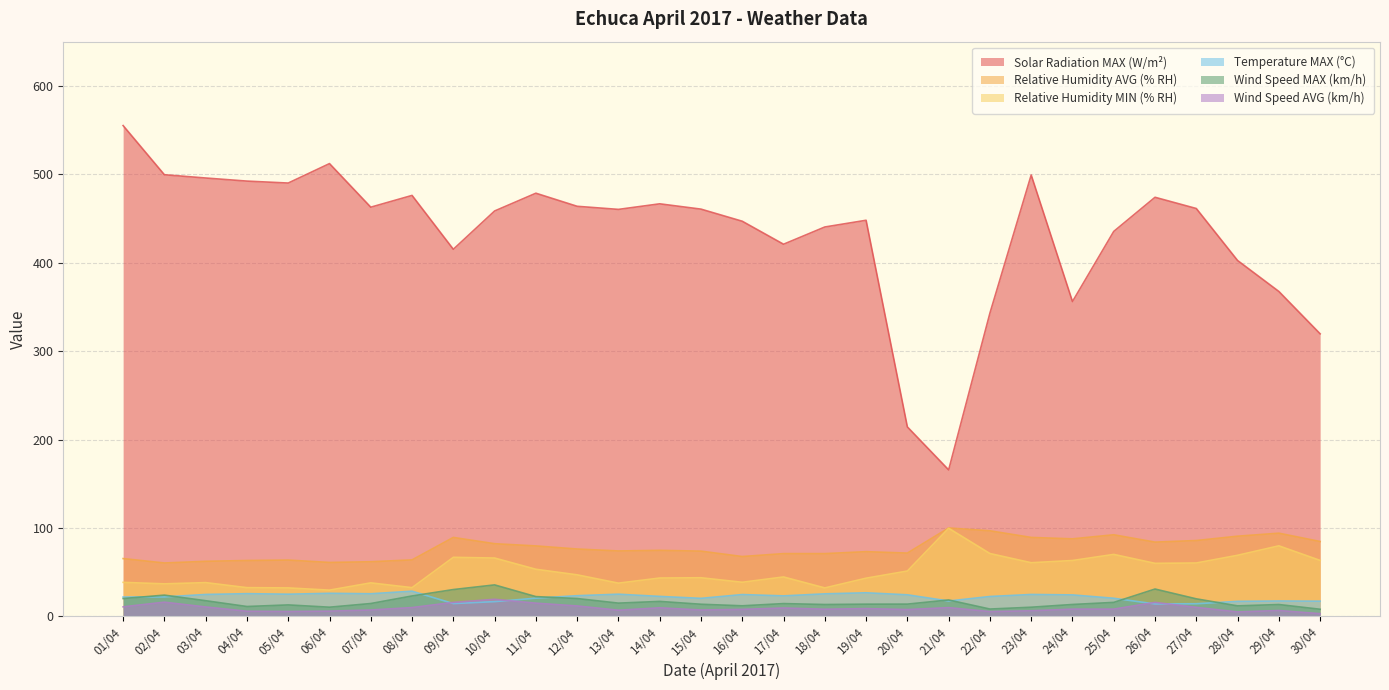

Reading right to left, extract all data points from this chart.

Solar Radiation MAX (W/m²): 319.6	367.5	402.5	461.3	474.0	435.4	356.1	499.2	343.0	165.7	214.3	448.0	440.4	420.9	446.9	460.6	466.6	460.3	463.8	478.6	458.5	415.2	476.1	462.8	512.1	490.1	492.3	495.8	499.5	555.1
Relative Humidity AVG (% RH): 84.7	94.1	90.7	85.8	84.0	92.3	87.7	89.3	96.8	100.0	71.6	73.2	71.0	71.0	67.7	73.8	74.7	74.0	76.2	79.7	82.2	89.3	63.9	61.8	61.0	63.7	63.2	62.3	60.4	65.4
Relative Humidity MIN (% RH): 63.3	79.8	69.1	60.4	60.0	70.1	63.2	60.7	71.1	99.7	51.3	43.2	32.2	44.6	38.6	43.7	43.4	37.6	47.0	53.3	66.0	66.8	32.5	37.9	29.7	32.2	32.5	38.2	36.8	38.5
Temperature MAX (°C): 17.2	17.4	17.0	14.3	14.1	20.5	24.3	24.8	22.5	17.4	24.4	26.7	25.5	23.2	24.7	20.4	22.6	25.1	23.4	20.6	16.7	14.5	28.5	25.6	26.1	25.1	25.7	24.8	22.0	21.9
Wind Speed MAX (km/h): 8.1	13.4	11.9	19.8	30.9	15.8	13.5	10.4	8.3	18.6	13.9	13.8	13.4	14.5	12.0	13.7	16.9	15.0	20.2	22.4	35.6	30.3	23.1	14.6	10.4	13.0	11.2	17.7	24.0	20.2
Wind Speed AVG (km/h): 3.1	6.7	5.0	10.2	15.8	8.2	8.2	6.3	5.5	9.9	7.7	8.8	8.1	9.5	7.9	7.2	9.7	7.0	11.8	14.9	19.3	15.8	9.9	7.2	5.9	5.5	5.8	10.6	16.1	10.8